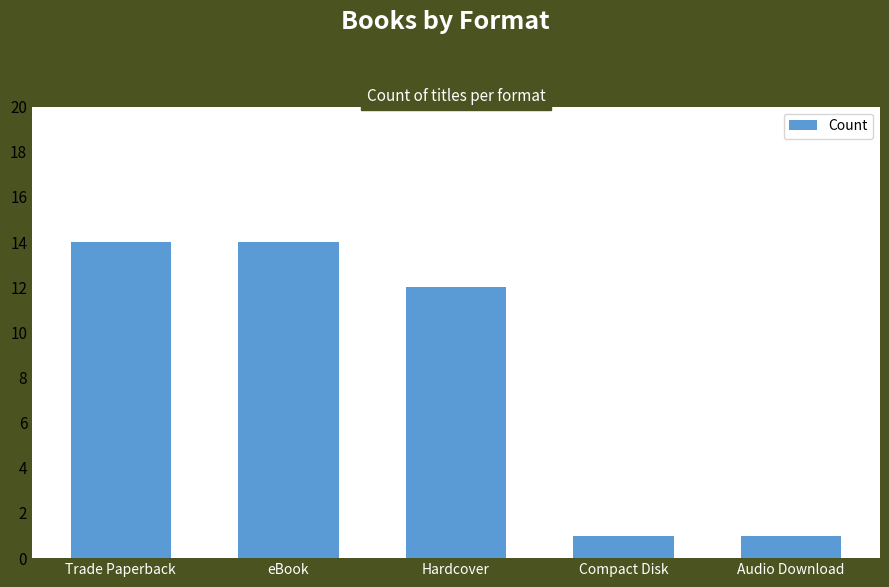

Is it true that the value at Audio Download is 1?

True